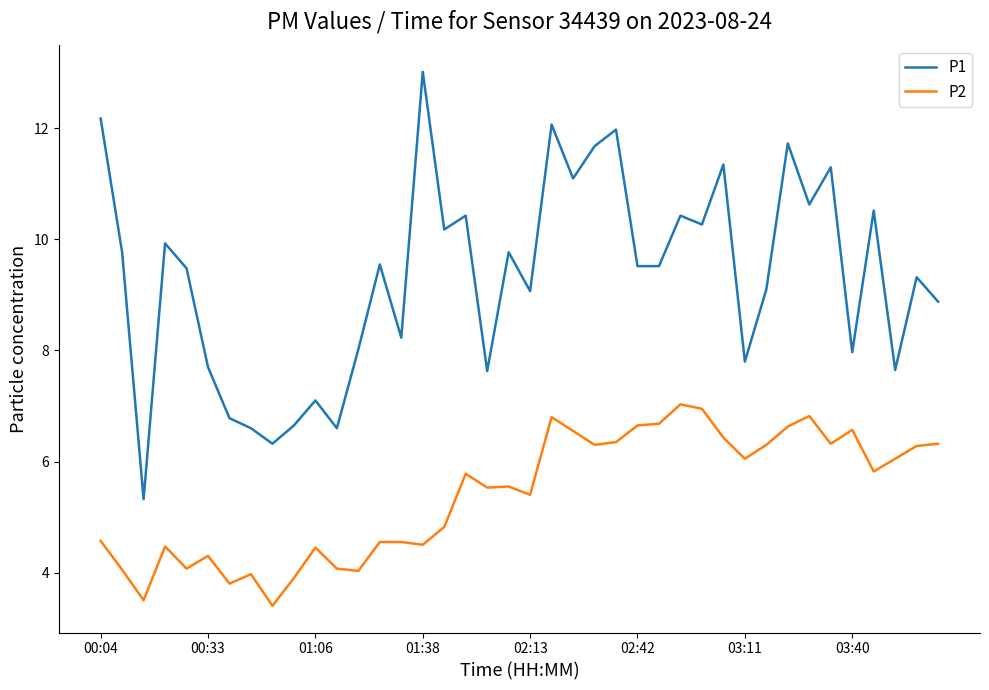

List the series in order of their overall mean, lowest first.

P2, P1